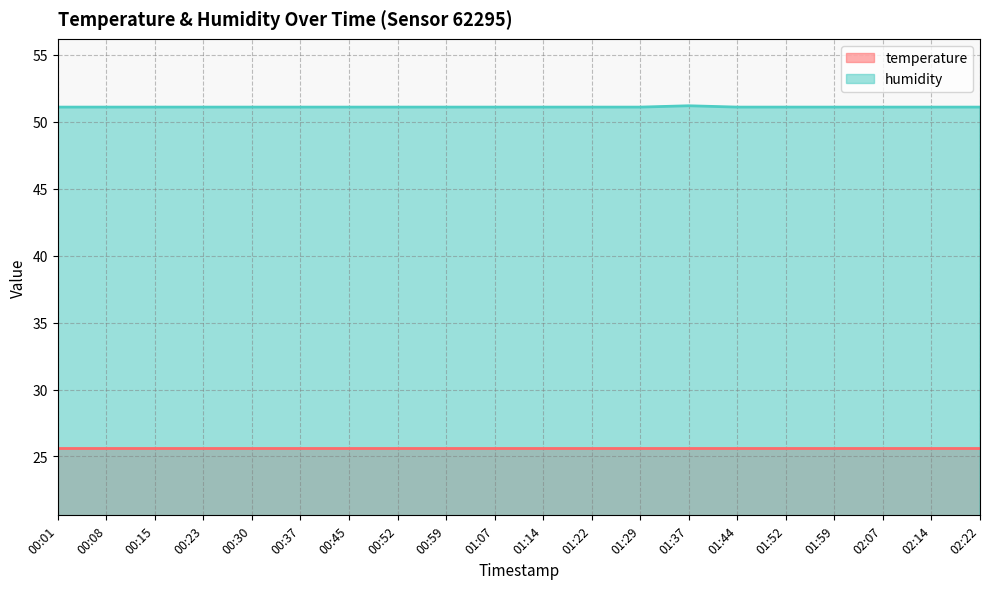

What position from the right is 00:37?

15